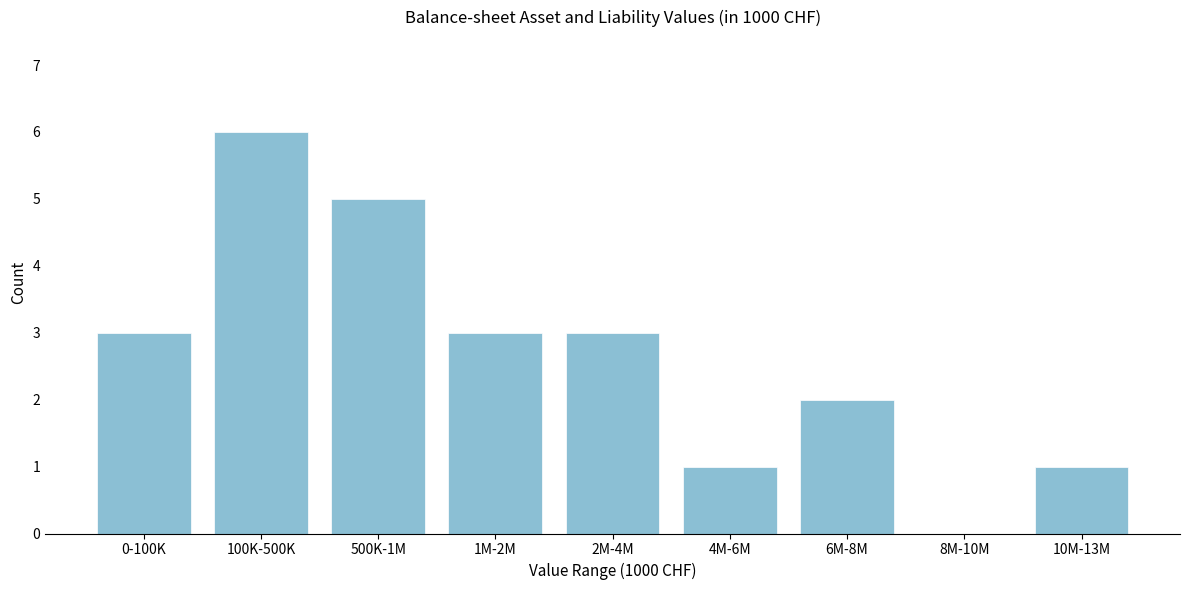

Reading left to right, what are all the values shown in this chart?

0-100K=3	100K-500K=6	500K-1M=5	1M-2M=3	2M-4M=3	4M-6M=1	6M-8M=2	8M-10M=0	10M-13M=1